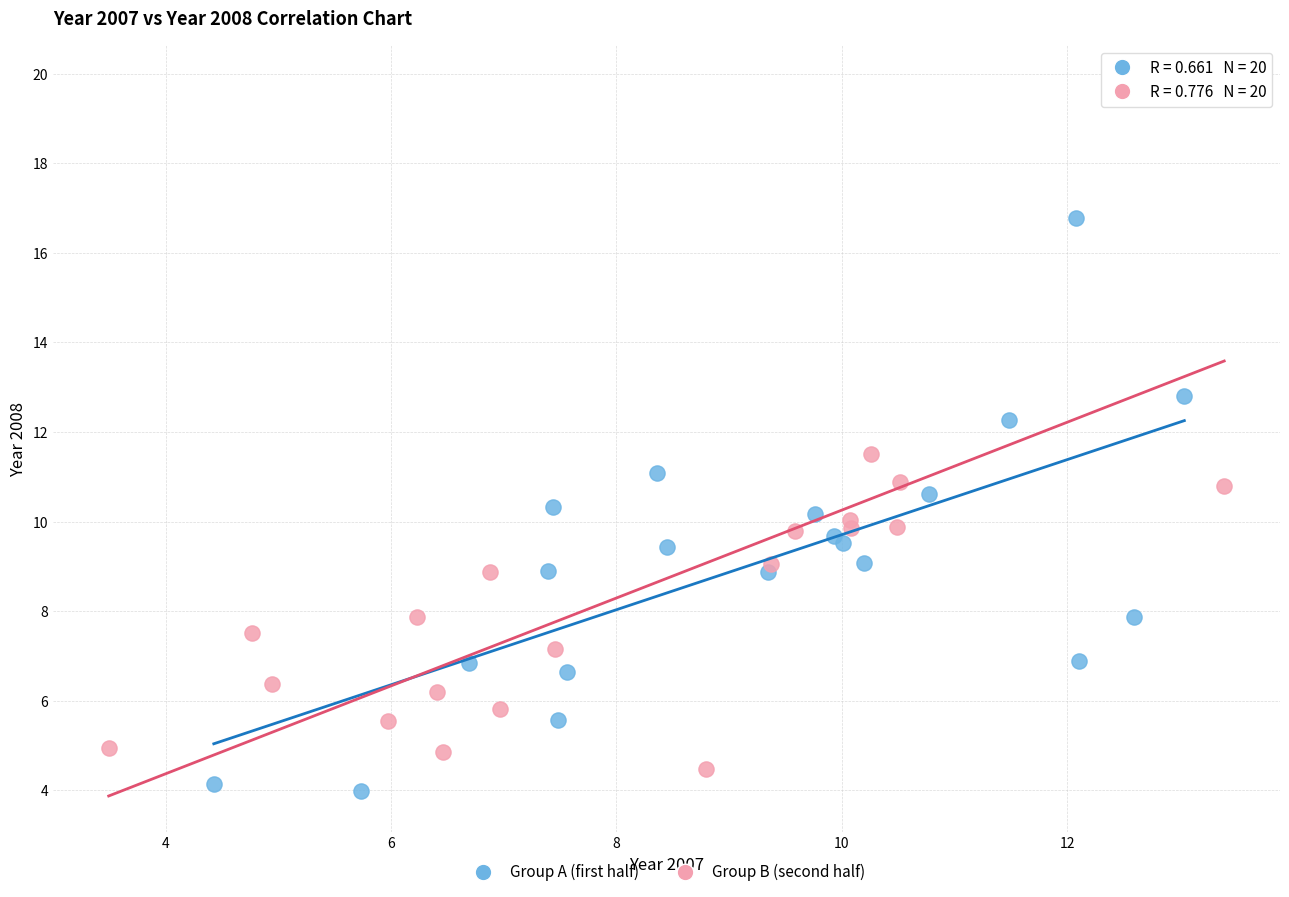

Which series contains the highest Y value?

Group B (second half)